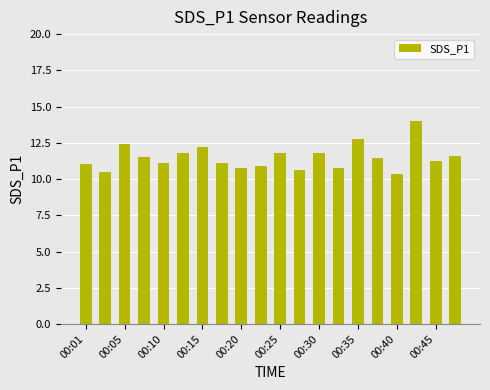

What is the value of the 8th bar from the left?

11.1